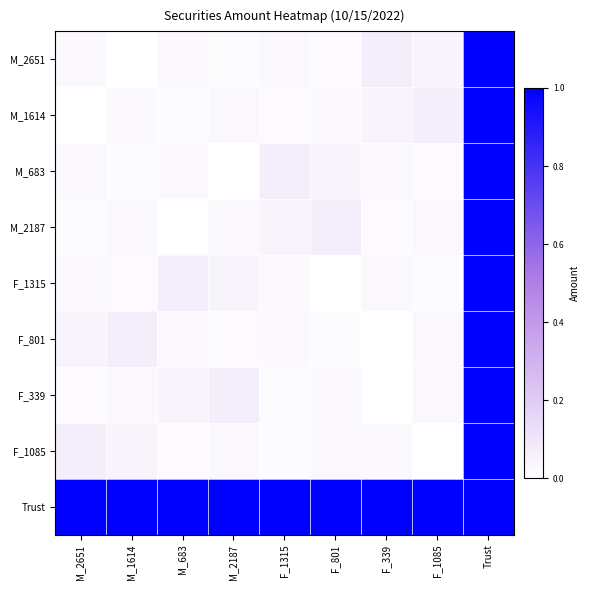

At which category does the chart reach its peak across all series?

Trust